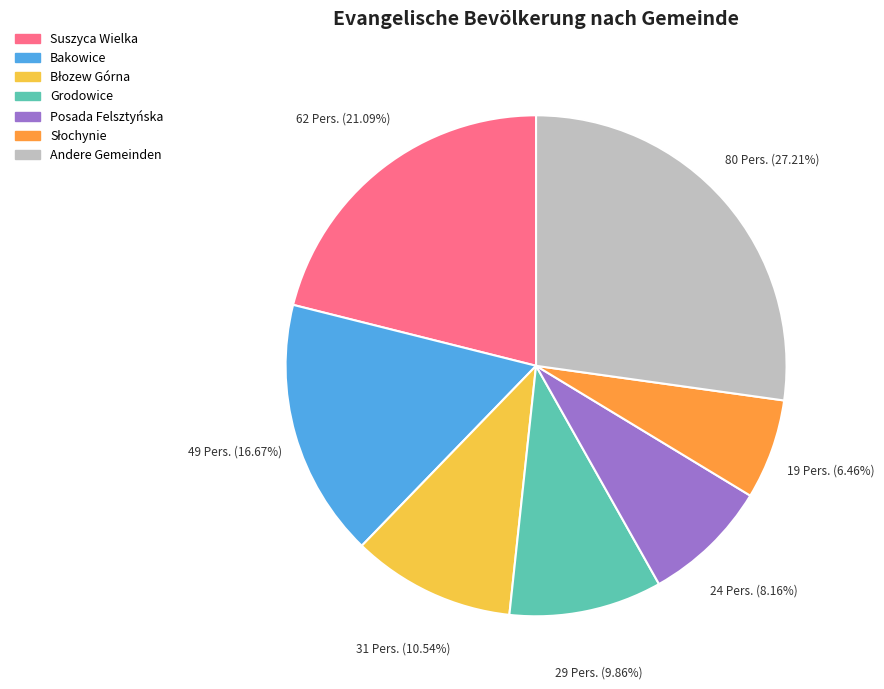

Is there any slice that represents more than half of the pie?

No